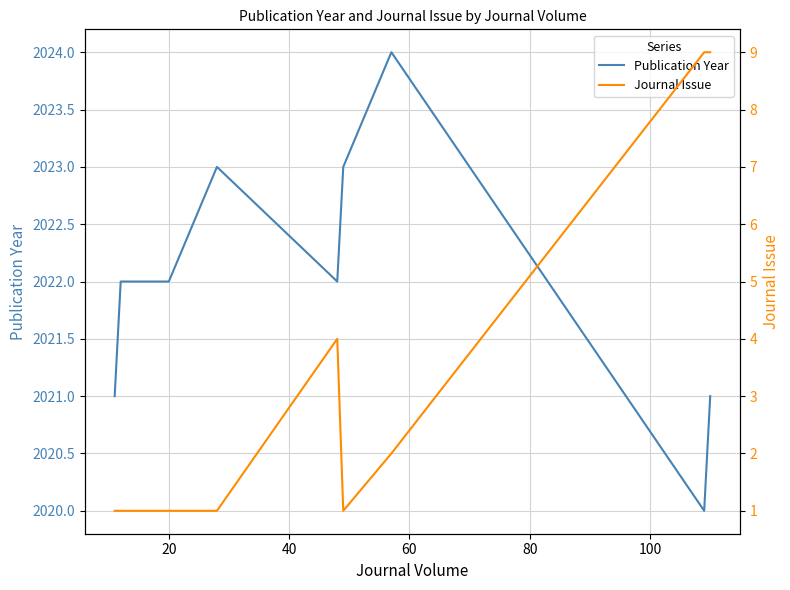

In Journal Issue, how many points are higher than both neighbors (excluding endpoints)?

1